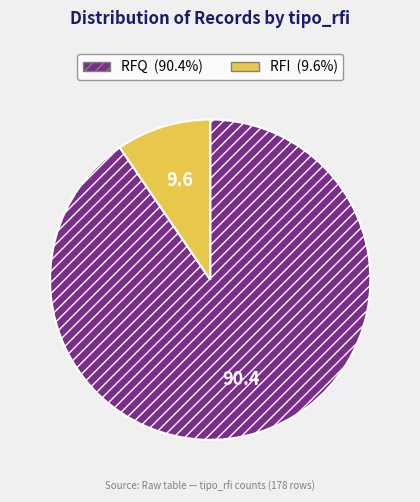

Is RFI the majority of the pie?

No